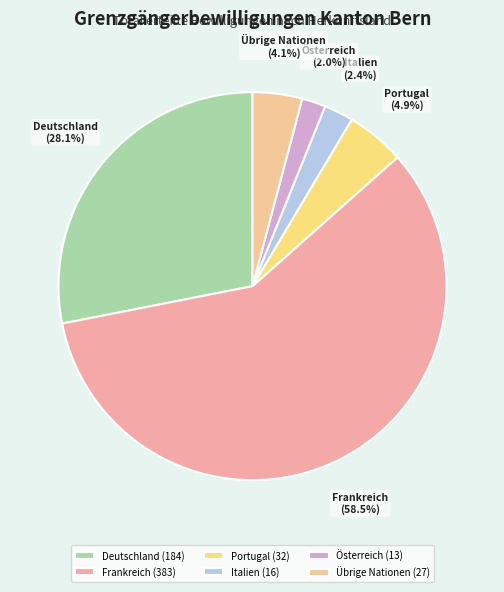

How many slices are in this pie chart?

6